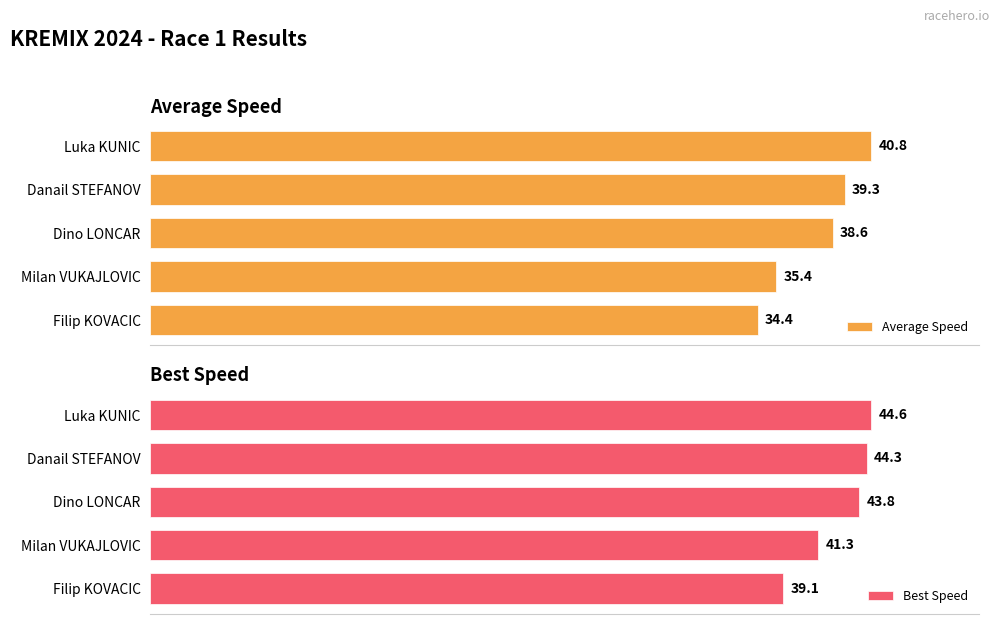

How many series are shown in this chart?

2